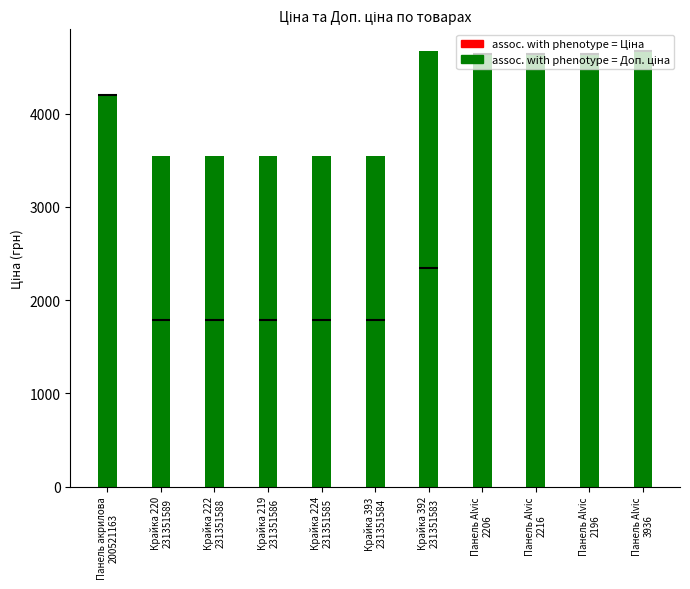

What is the sum of all Доп. ціна values?

45225.0